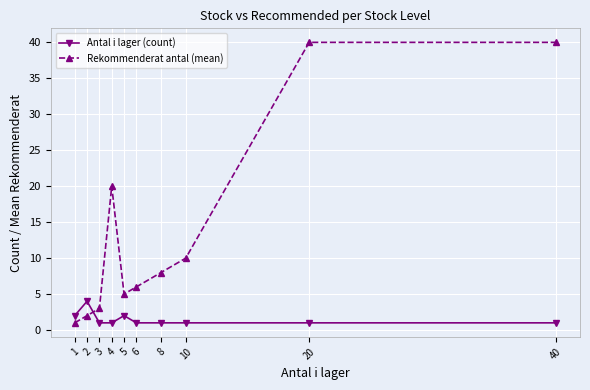

Reading left to right, transcribe all the data shown in this chart.

Antal i lager (count): 2	4	1	1	2	1	1	1	1	1
Rekommenderat antal (mean): 1	2	3	20	5	6	8	10	40	40